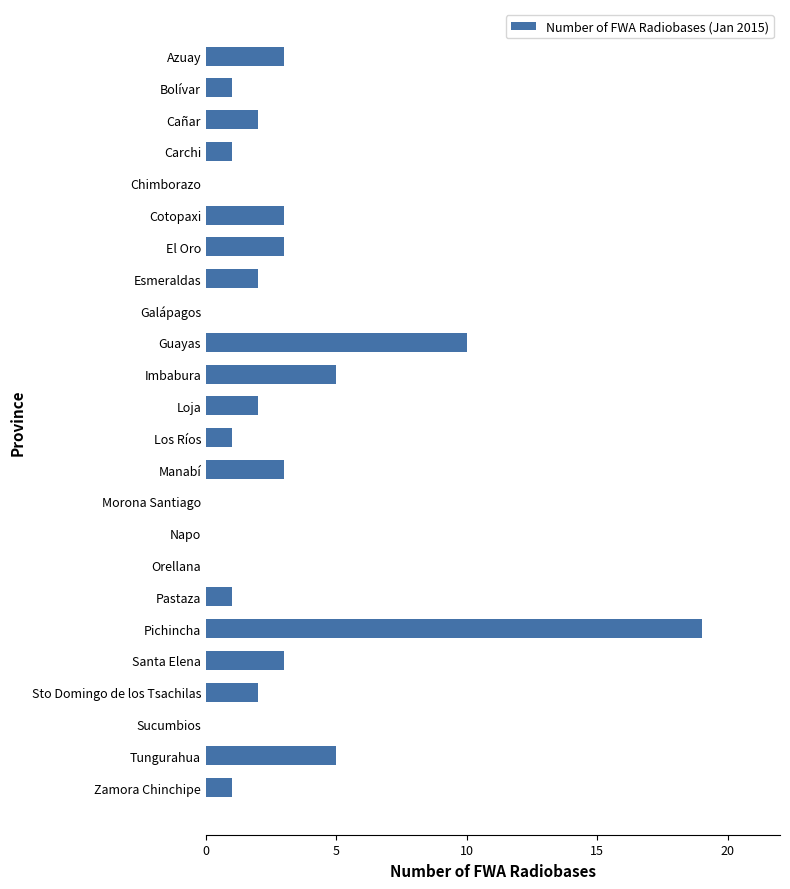

What is the change in value from Galápagos to Manabí?

+3